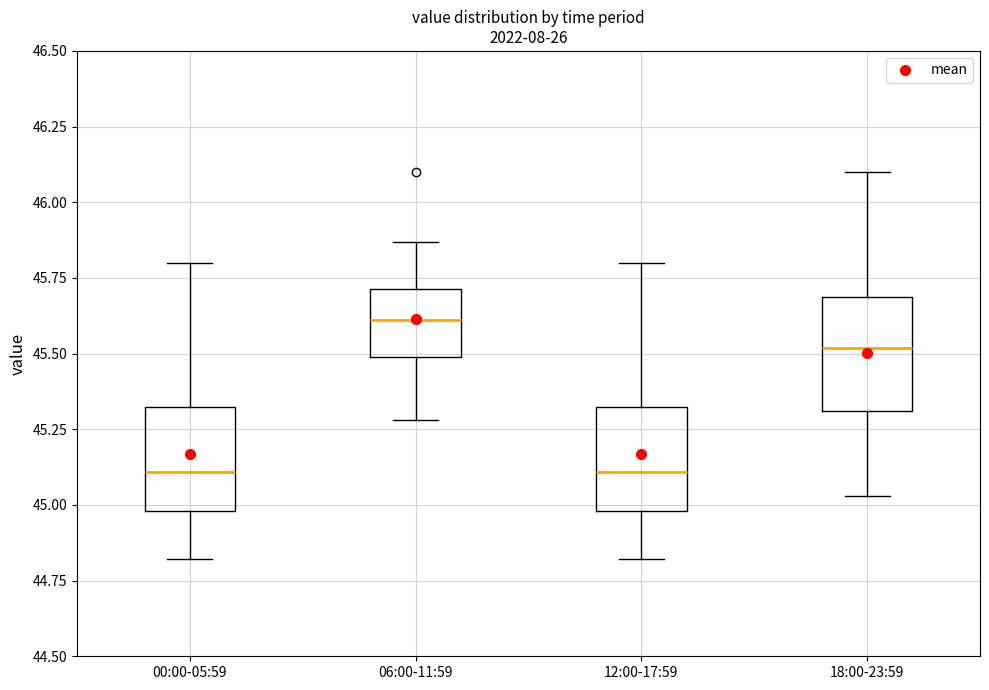

Reading left to right, read every box against the y-axis: the position of its median line, the range the box covers, and the ends of its whiskers. The values are not printed on the chart, so give them approximately, as read against the axis.

00:00-05:59: median 45.10, box 45.00 to 45.35, whiskers 44.80 to 45.80
06:00-11:59: median 45.60, box 45.50 to 45.70, whiskers 45.30 to 45.85
12:00-17:59: median 45.10, box 45.00 to 45.35, whiskers 44.80 to 45.80
18:00-23:59: median 45.50, box 45.30 to 45.70, whiskers 45.05 to 46.10